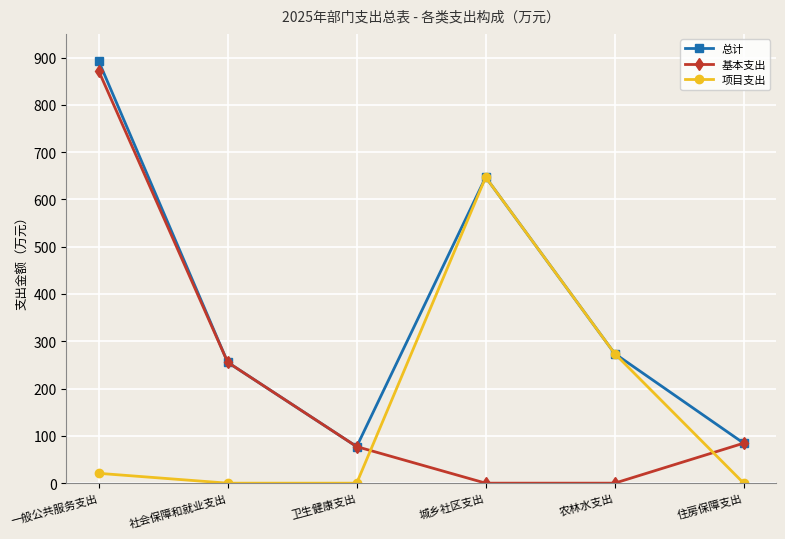

What is the total value across all series at 城乡社区支出?

1294.0